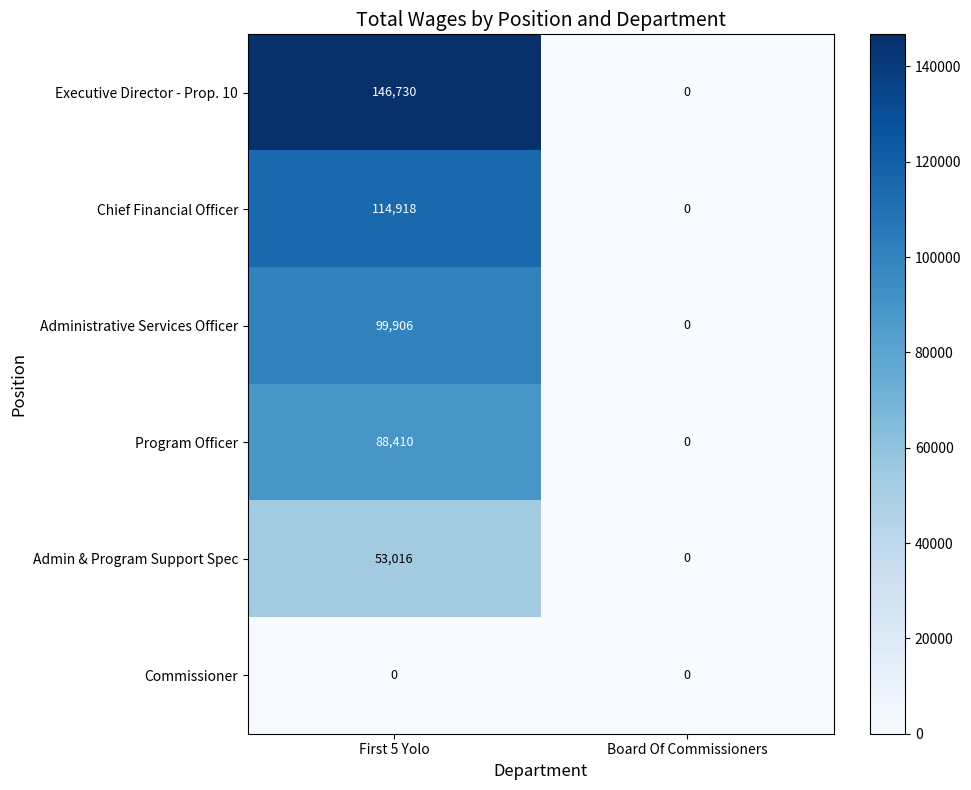

Which series has the widest spread of values?

Executive Director - Prop. 10